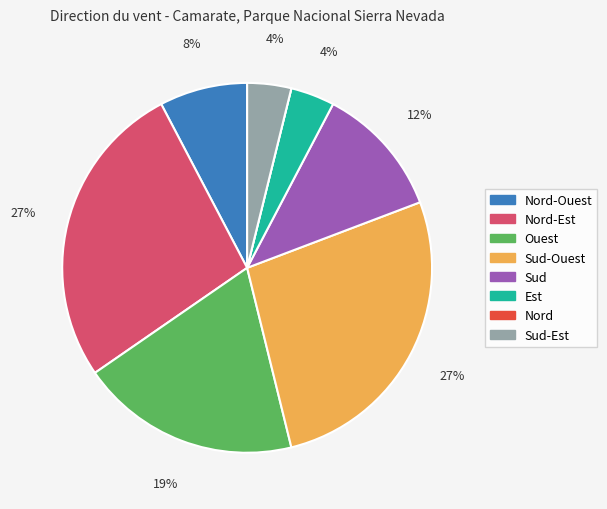

Is there any slice that represents more than half of the pie?

No